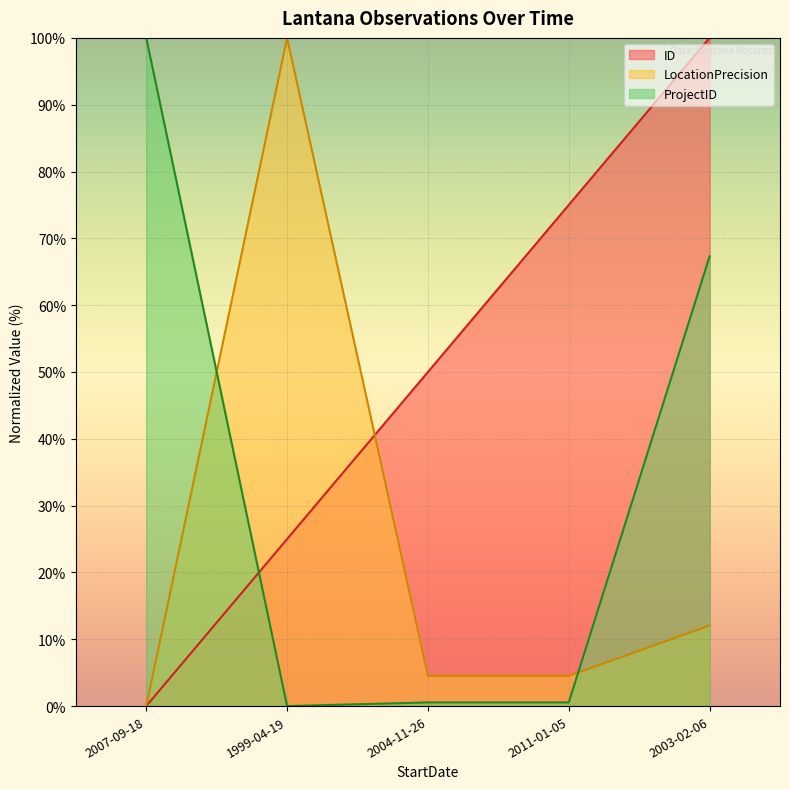

How many lines are shown in the chart?

3